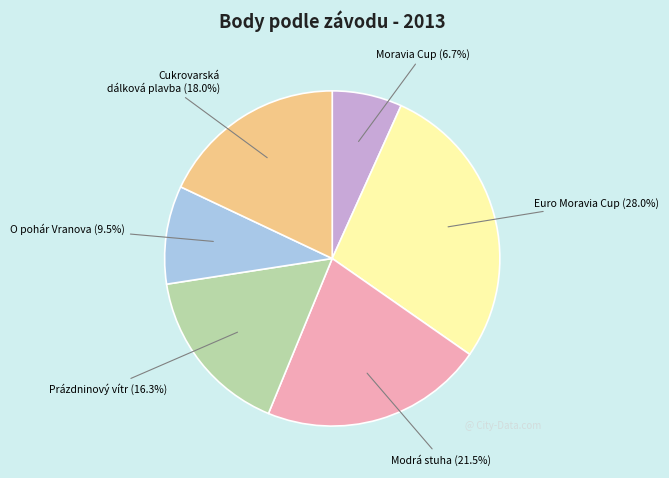

Approximately how many times larger is the value at O pohár Vranova compared to Cukrovarská dálková plavba?

0.5